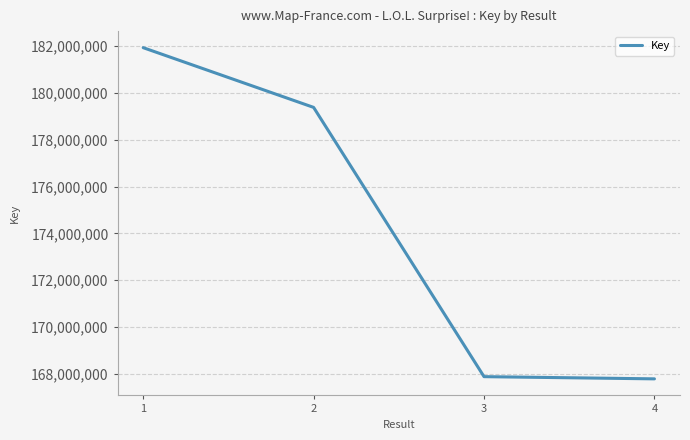

Where is the data nearest to the value 174860751?

2